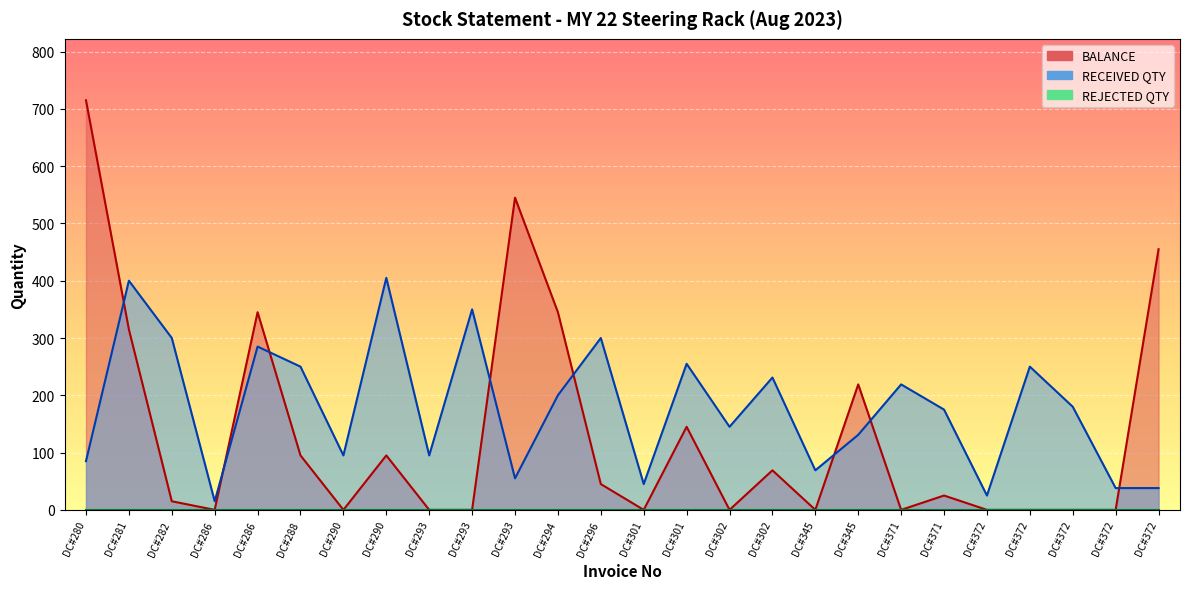

At which label does RECEIVED QTY reach its peak?

DC#290